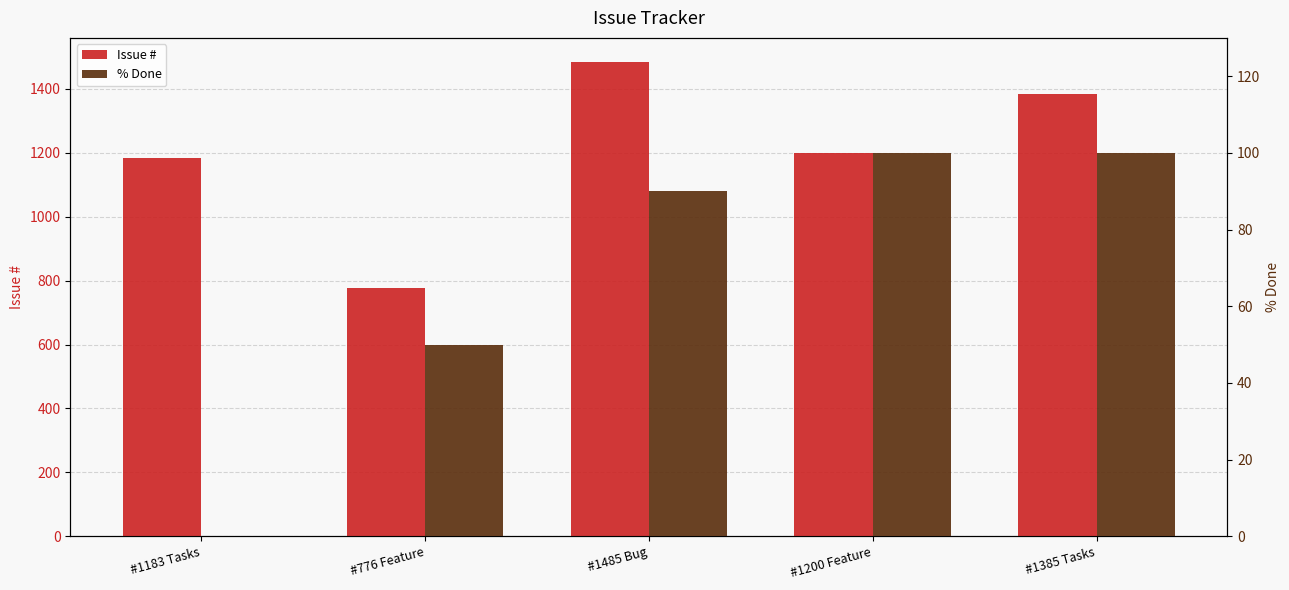

What is the difference between the maximum and minimum values in the % Done series?

100